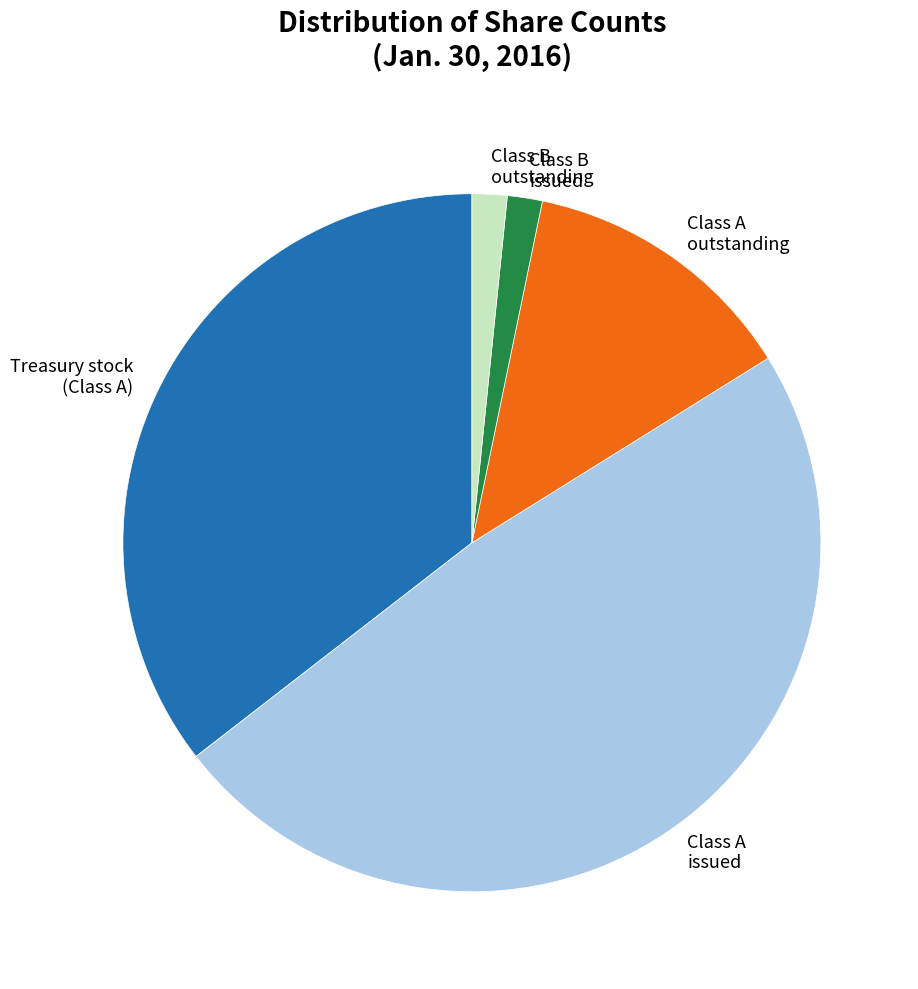

Which category has the biggest portion of the pie?

Class A issued